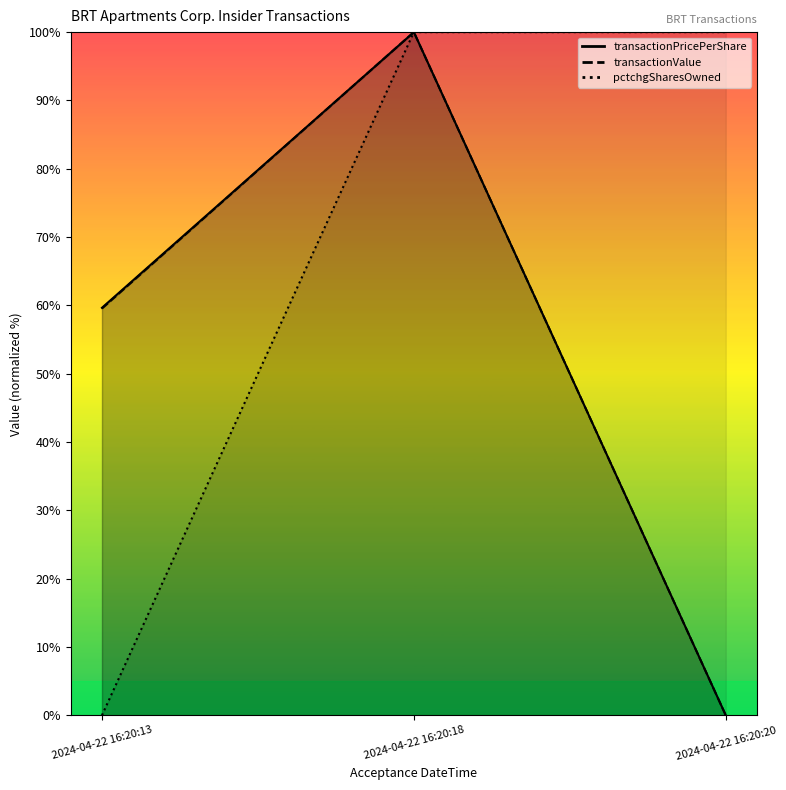

Where does the transactionPricePerShare series first go above 59?

2024-04-22 16:20:13